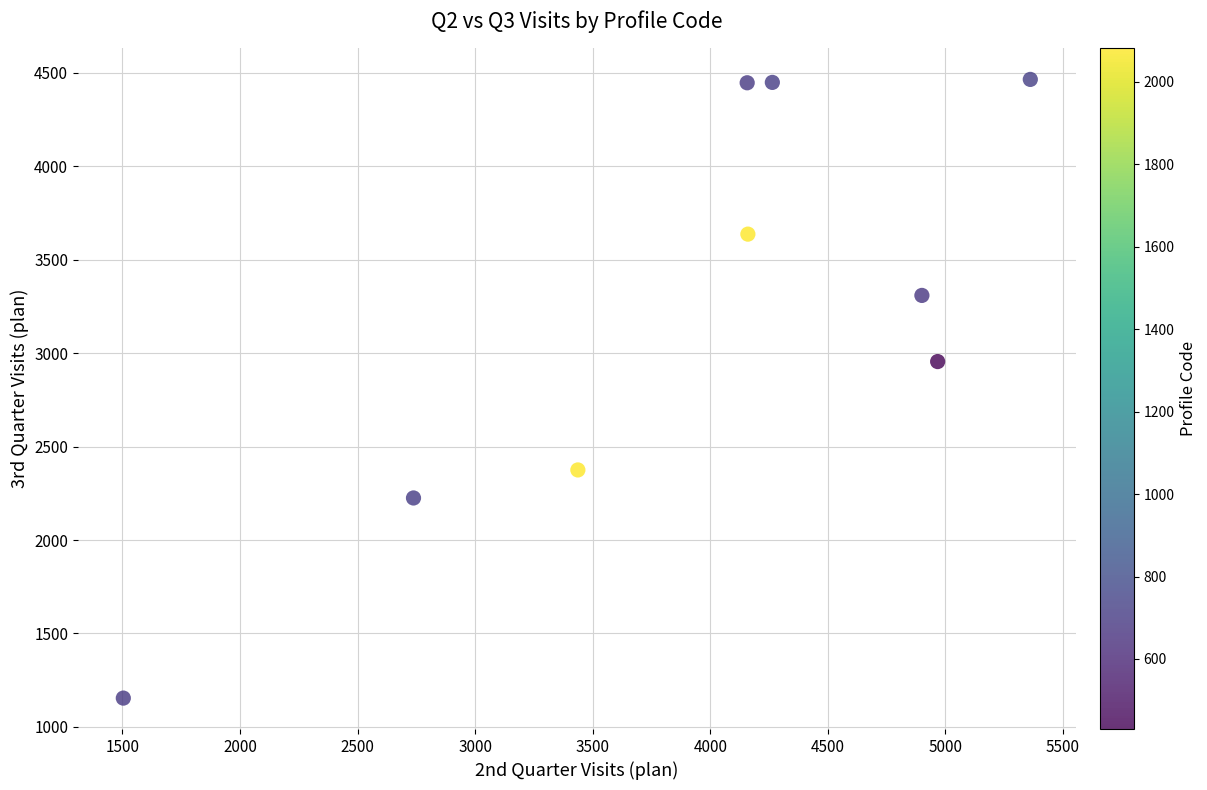

What Y value in the scatter plot is closest to 2809?

2955